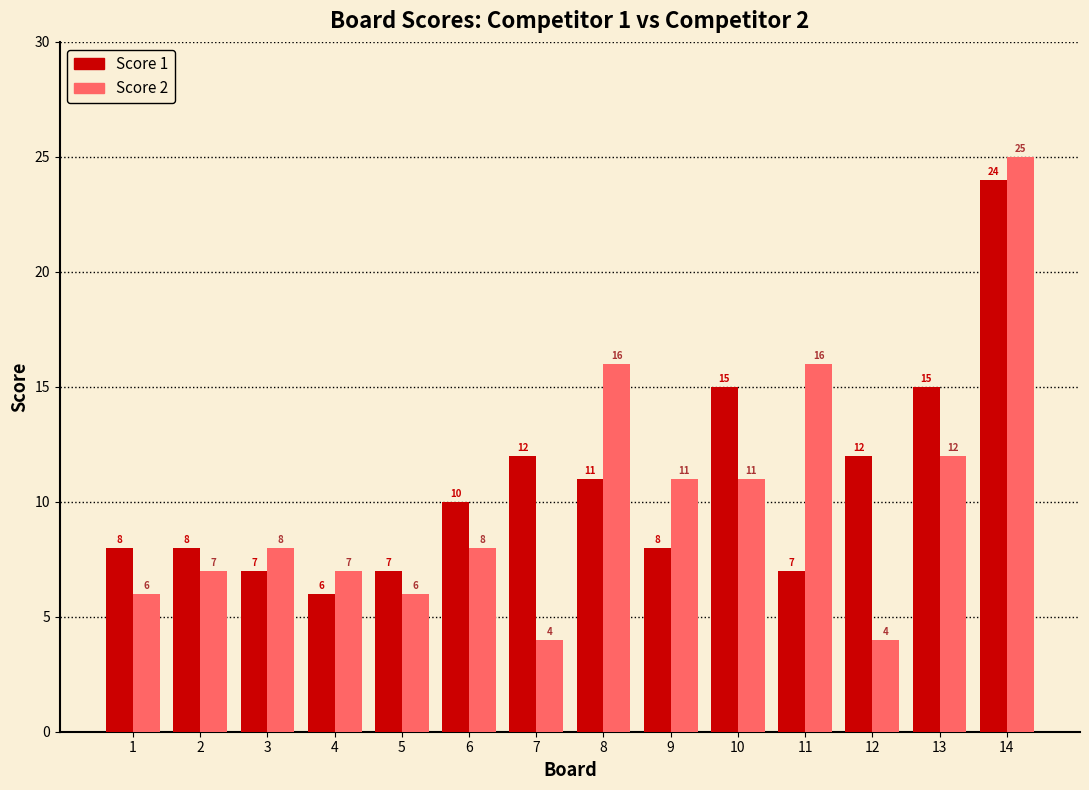

True or false: Score 2 has a value of 8 at 3.

True